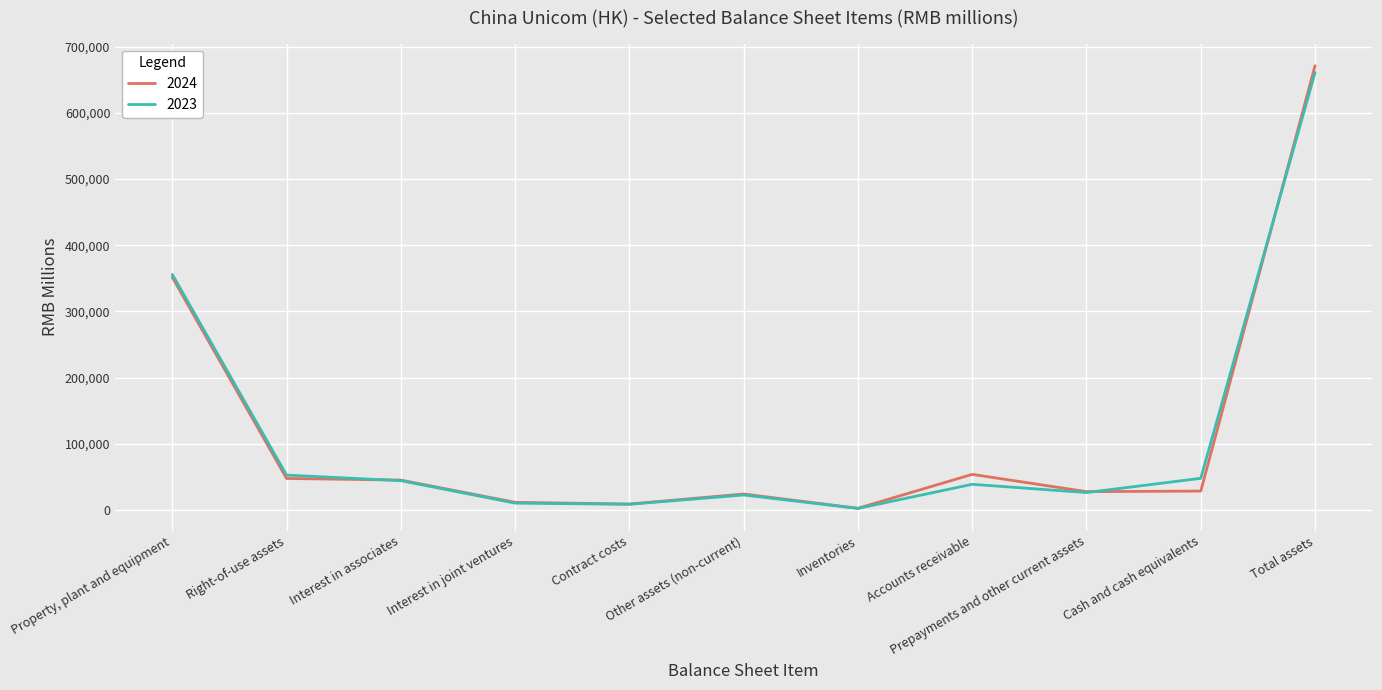

What is the difference between the maximum and minimum values in the 2023 series?

658834